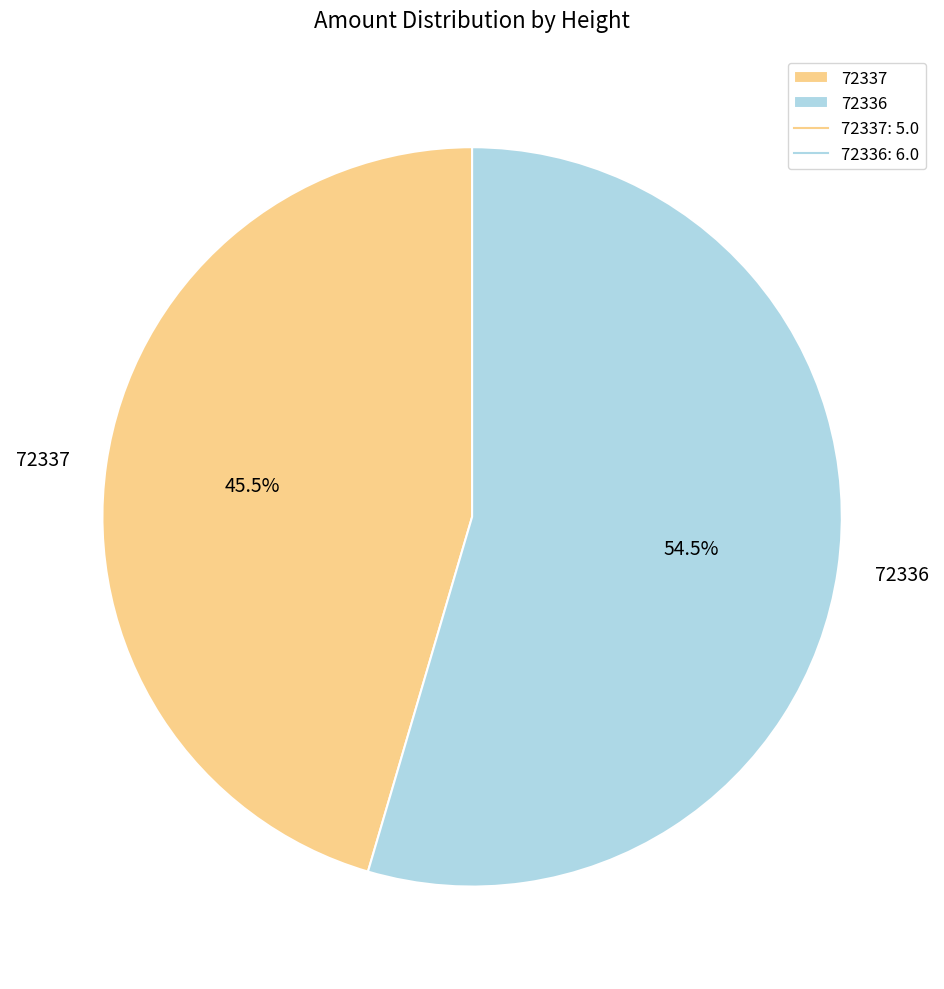

What is the smallest slice in the pie chart?

72337